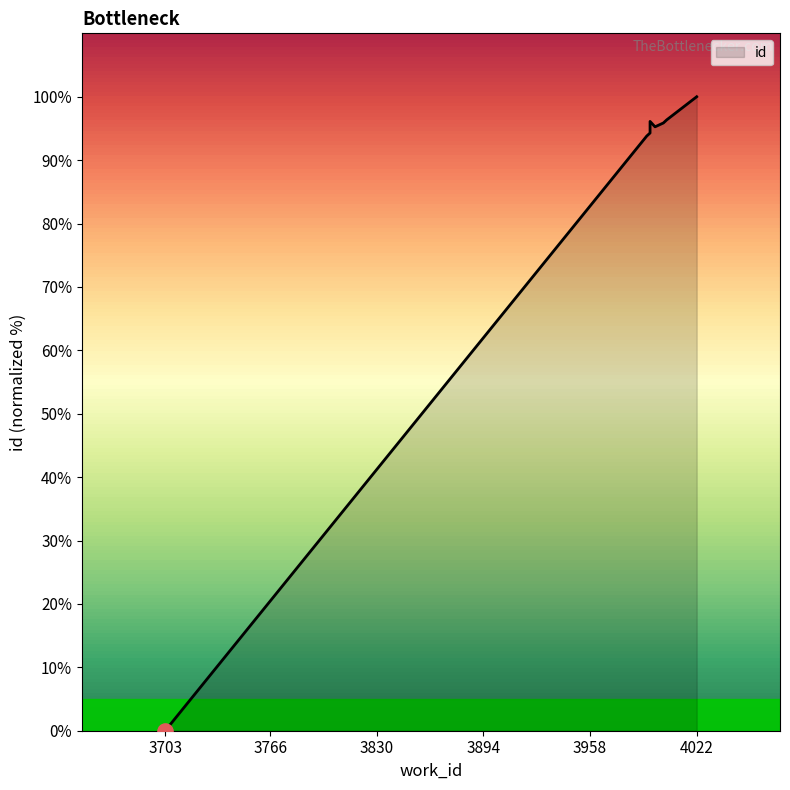

Which has a higher value, 4022 or 4001?

4022